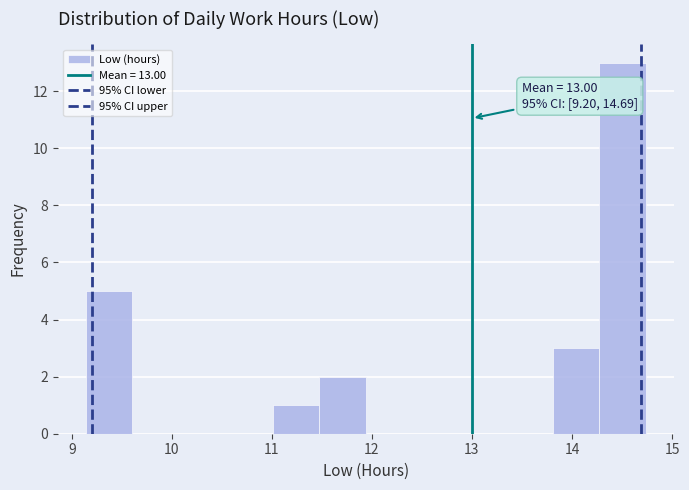

Which range on the x-axis has the tallest bar?

14.3 to 14.7